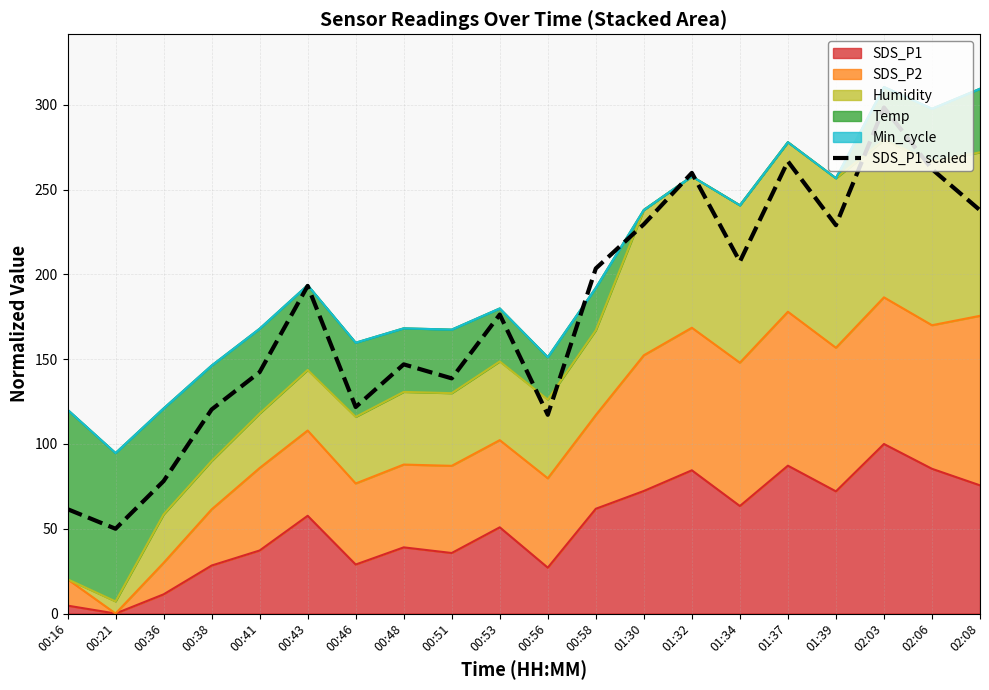

List the labels in order of value, smallest first.

00:21, 00:16, 00:36, 00:56, 00:38, 00:46, 00:51, 00:41, 00:48, 00:53, 00:43, 00:58, 01:34, 01:39, 01:30, 02:08, 01:32, 02:06, 01:37, 02:03